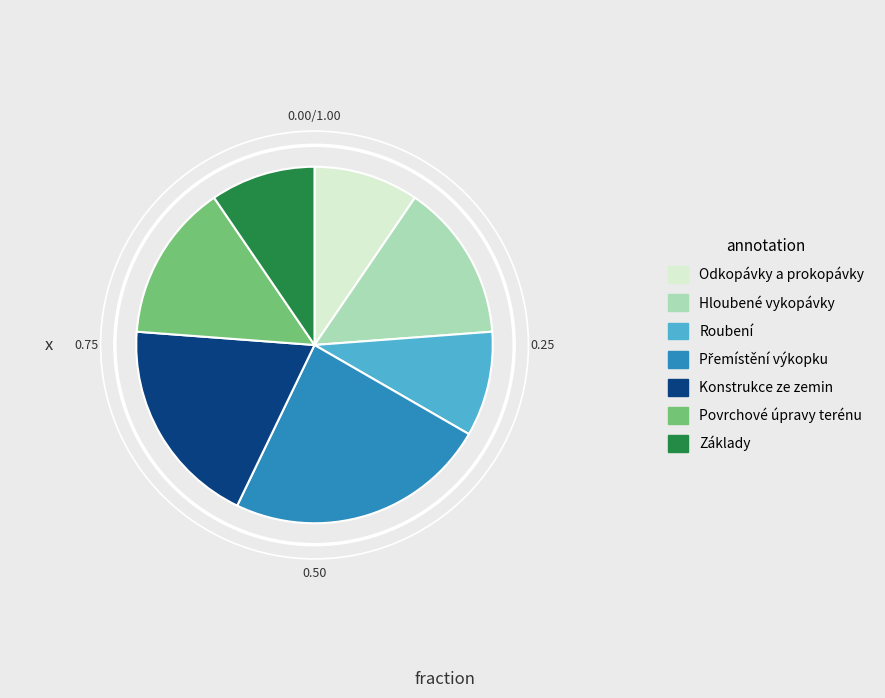

Is it true that Konstrukce ze zemin is 19% of the pie?

True